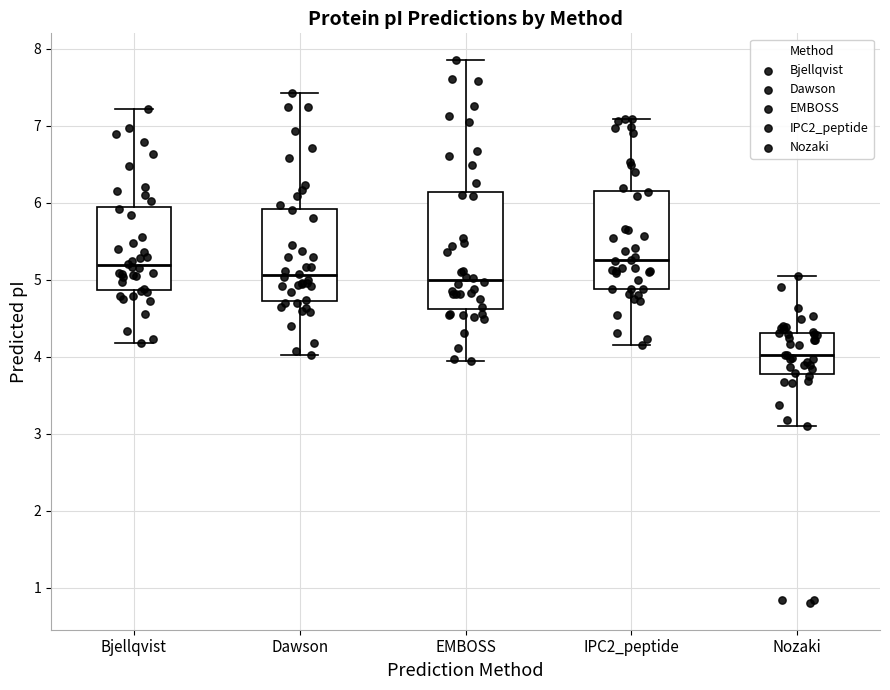

Comparing the boxes themselves (not the whiskers), which one is the tallest?

EMBOSS